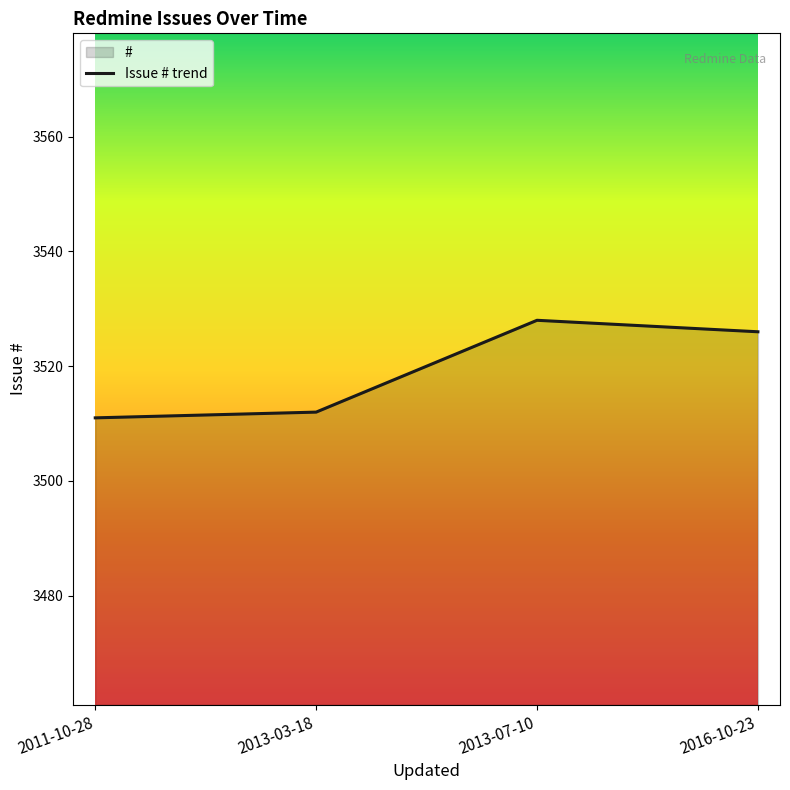

What is the average value?

3519